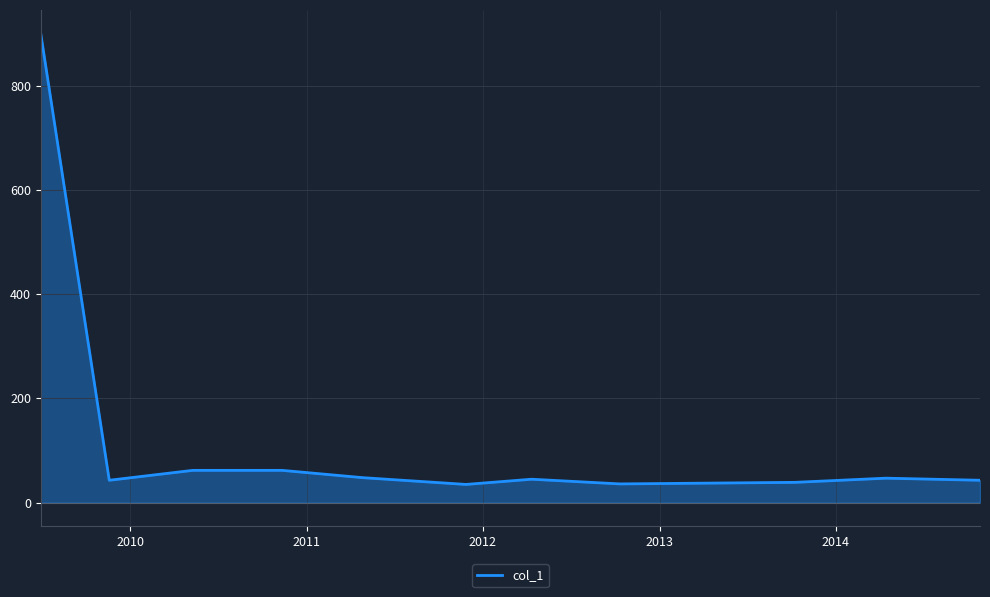

What is the greatest value displayed?

900